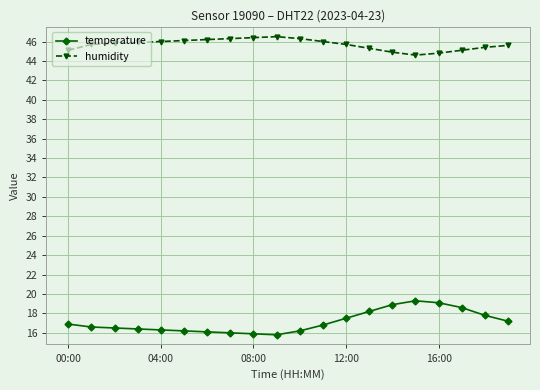

How many lines are shown in the chart?

2